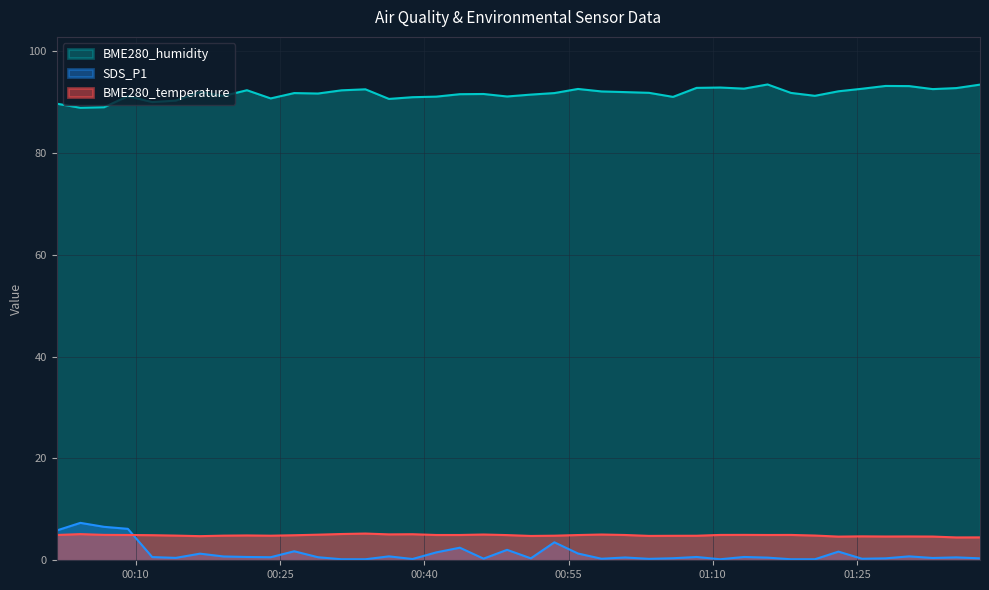

Is the value of BME280_temperature at 2023/12/26 00:31:24 greater than the value of BME280_humidity at 2023/12/26 00:04:15?

No